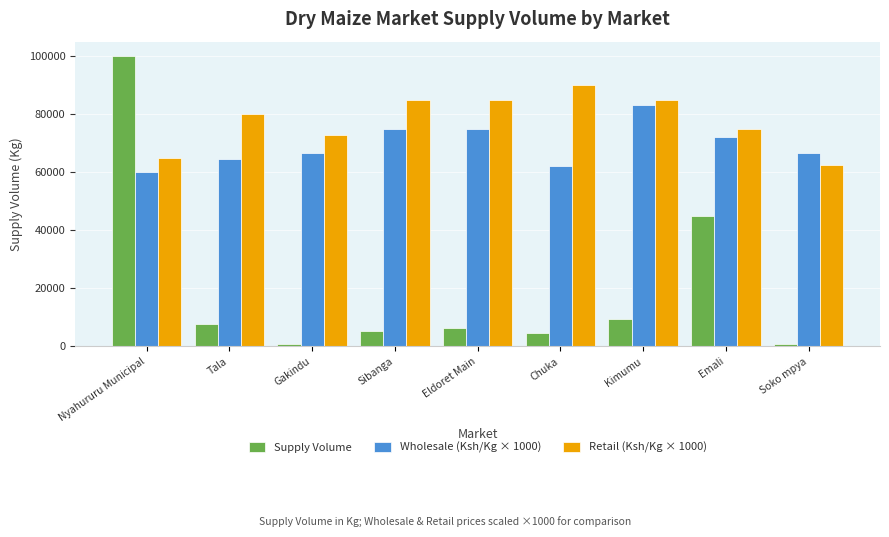

Which label corresponds to the largest value in the chart?

Nyahururu Municipal